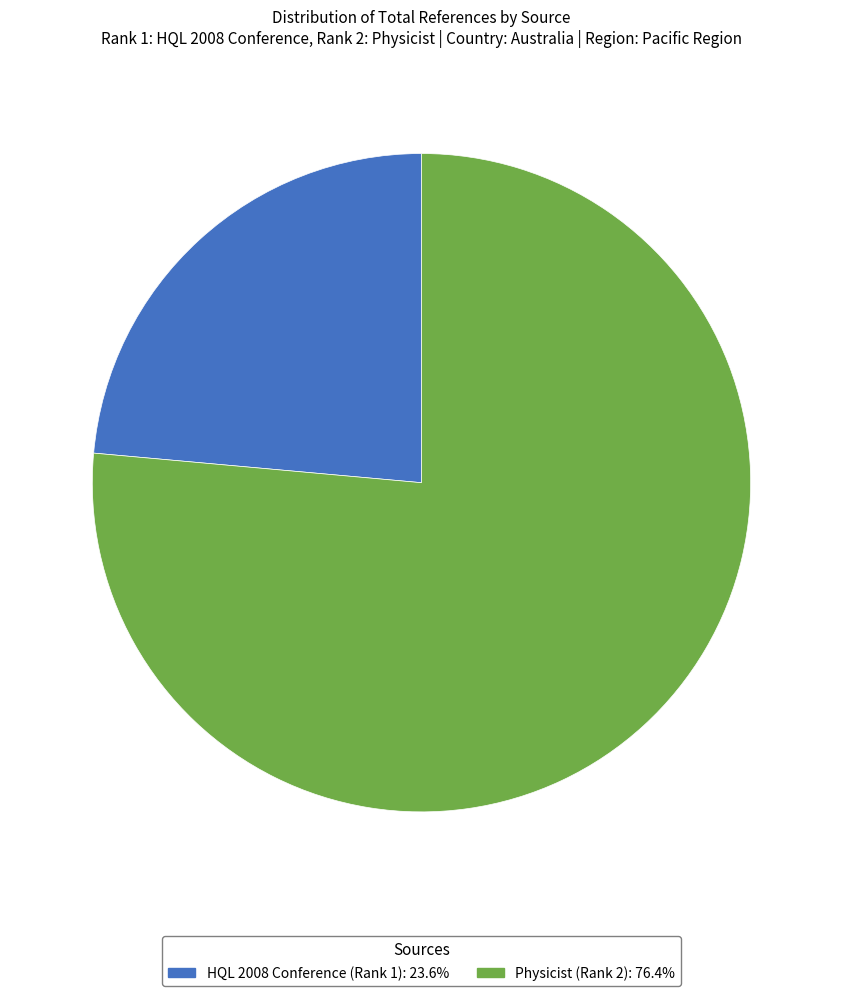

What is the smallest slice in the pie chart?

HQL 2008 Conference (Rank 1)